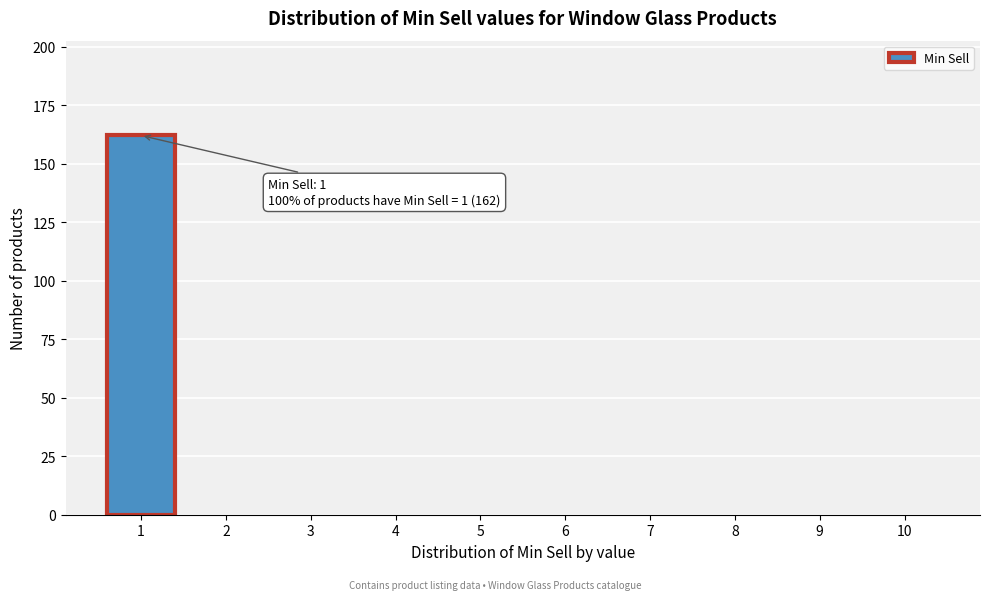

Which range on the x-axis has the tallest bar?

0.5 to 1.5